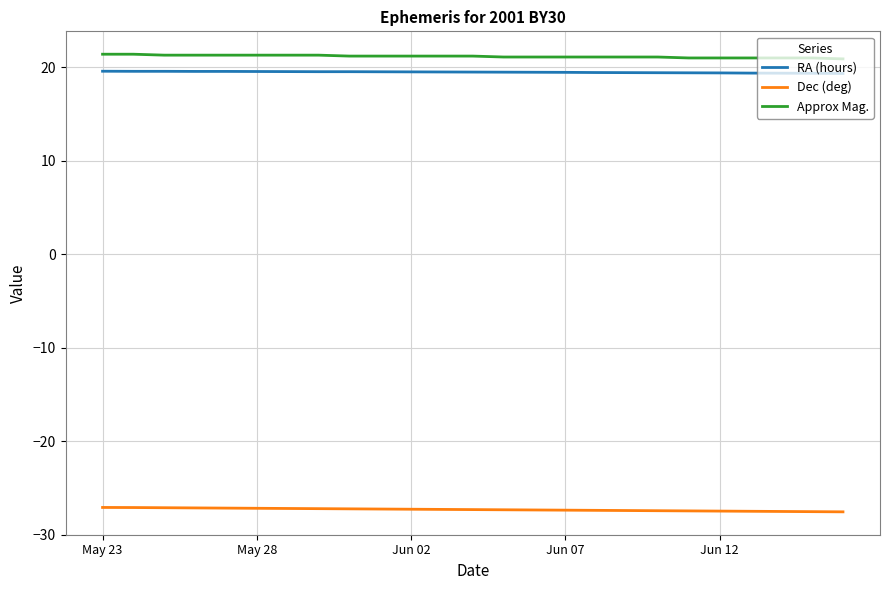

What is the smallest value displayed?

-27.6